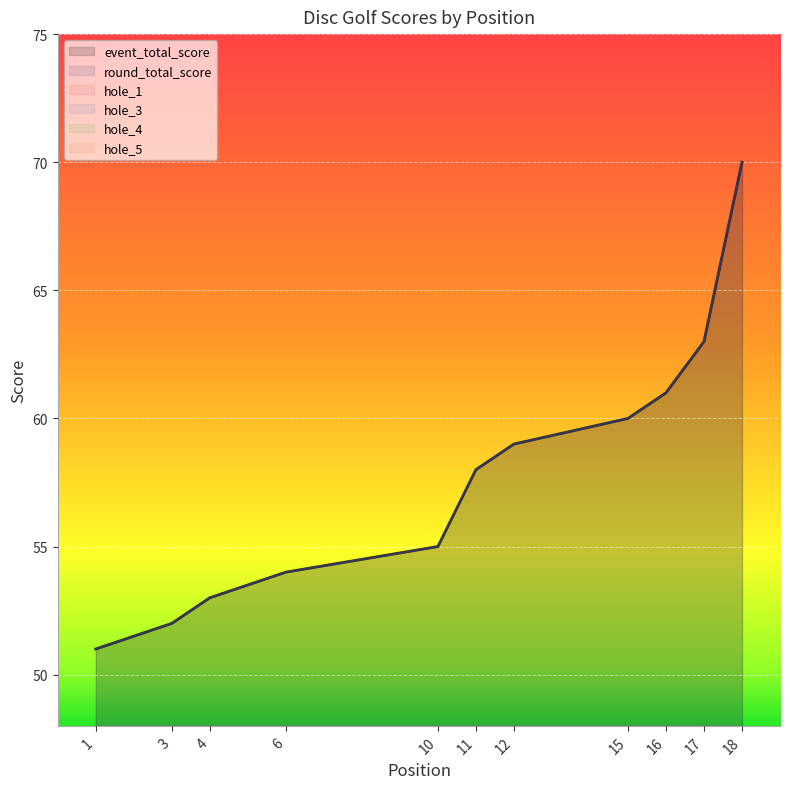

How many lines are shown in the chart?

6